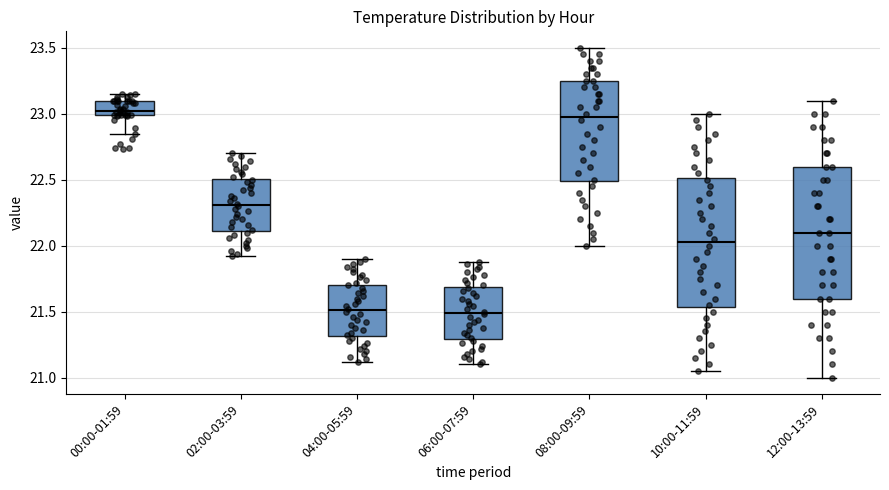

Reading left to right, read every box against the y-axis: the position of its median line, the range the box covers, and the ends of its whiskers. The values are not printed on the chart, so give them approximately, as read against the axis.

00:00-01:59: median 23.00 (just above the box's lower edge), box 23.00 to 23.10, whiskers 22.85 to 23.15
02:00-03:59: median 22.30, box 22.10 to 22.50, whiskers 21.90 to 22.70
04:00-05:59: median 21.50, box 21.30 to 21.70, whiskers 21.10 to 21.90
06:00-07:59: median 21.50, box 21.30 to 21.70, whiskers 21.10 to 21.90
08:00-09:59: median 23.00, box 22.50 to 23.25, whiskers 22.00 to 23.50
10:00-11:59: median 22.05, box 21.55 to 22.50, whiskers 21.05 to 23.00
12:00-13:59: median 22.10, box 21.60 to 22.60, whiskers 21.00 to 23.10